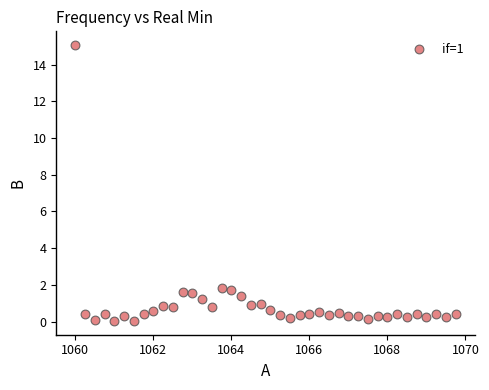

What is the range of Y values (max minus min)?

15.0